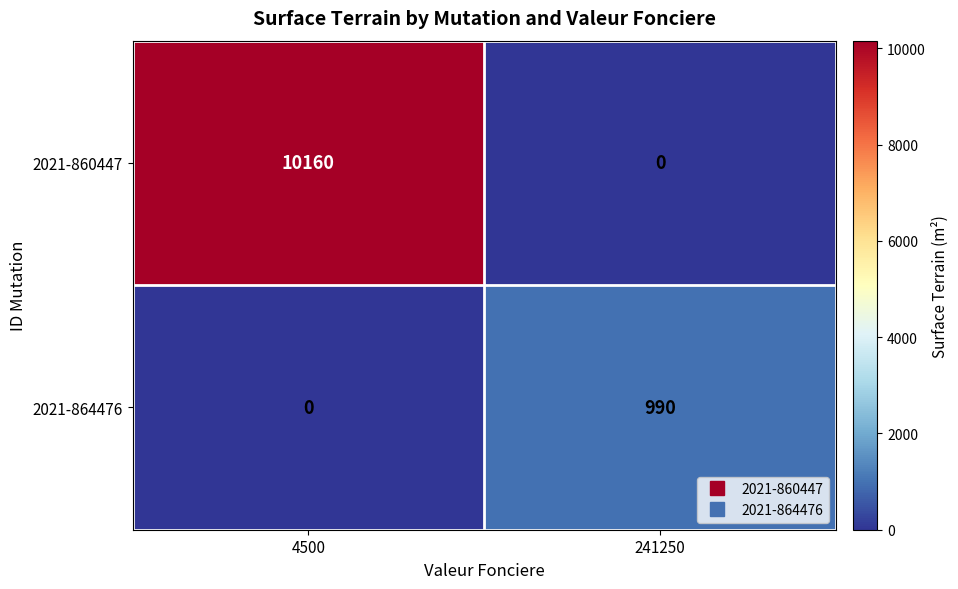

Which series has the largest total across all categories?

2021-860447